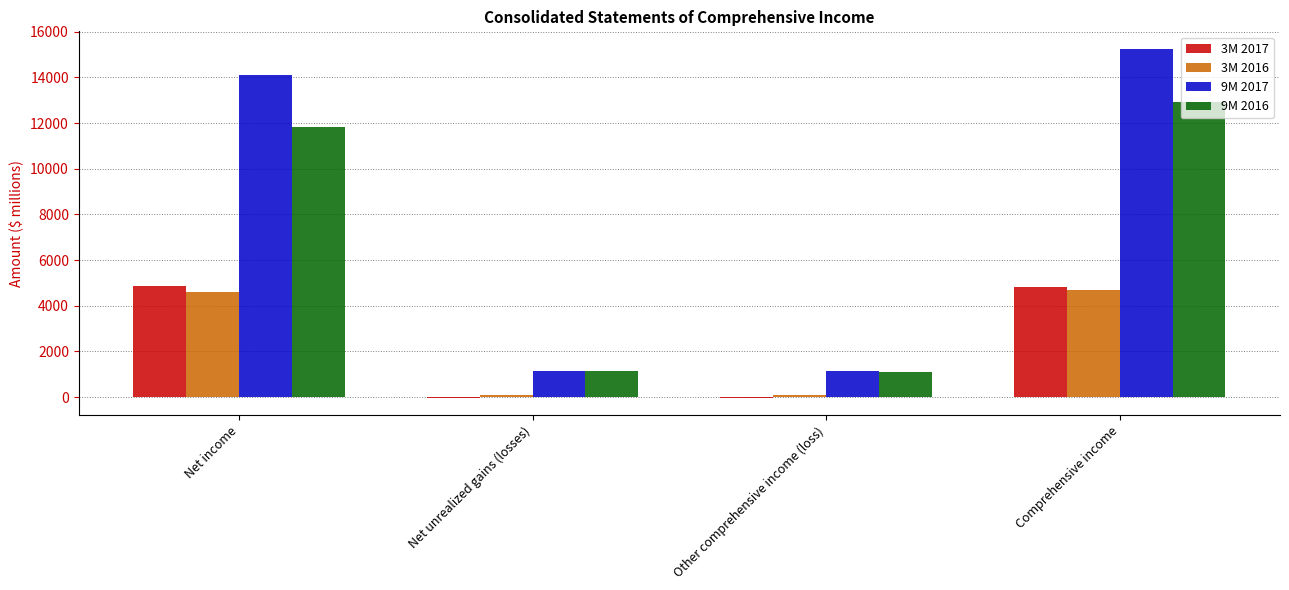

Is it true that 3M 2017 equals 4841 at Comprehensive income?

True